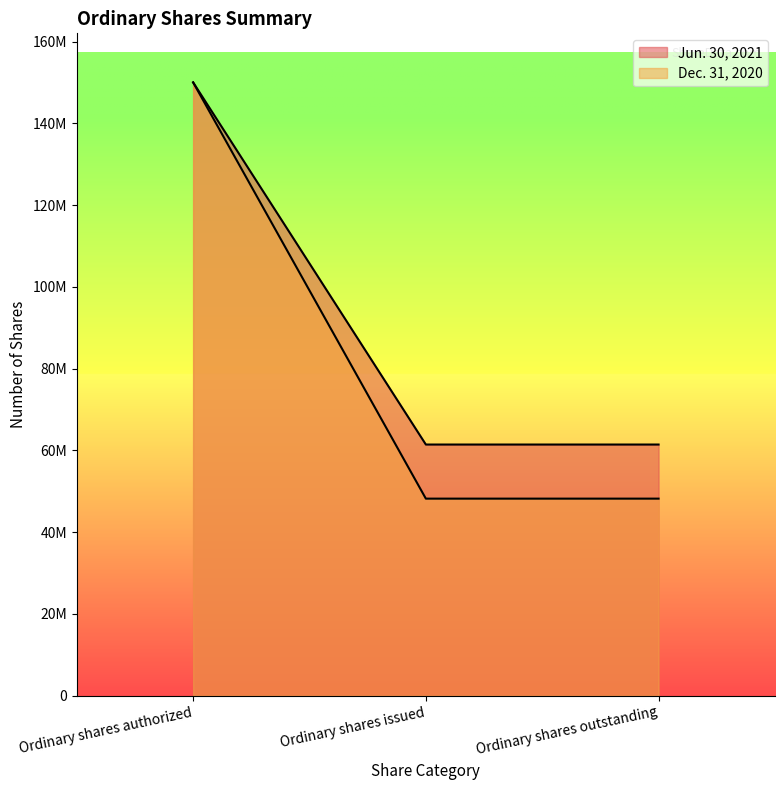

Which series has the largest total across all categories?

Dec. 31, 2020